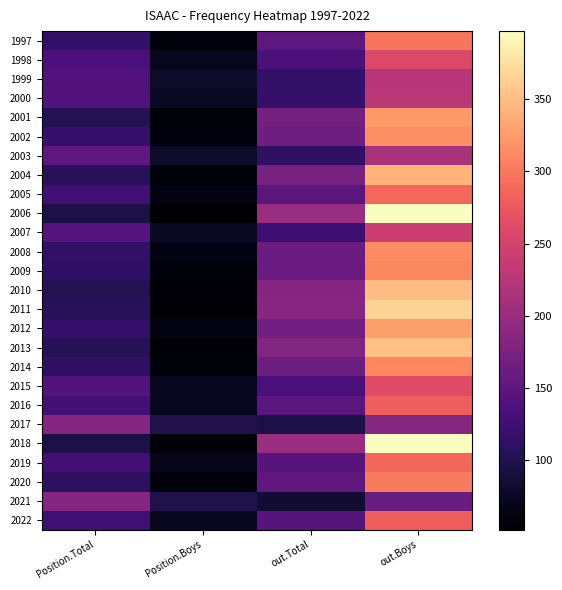

What is the difference between the highest and lowest values at out.Boys?

236